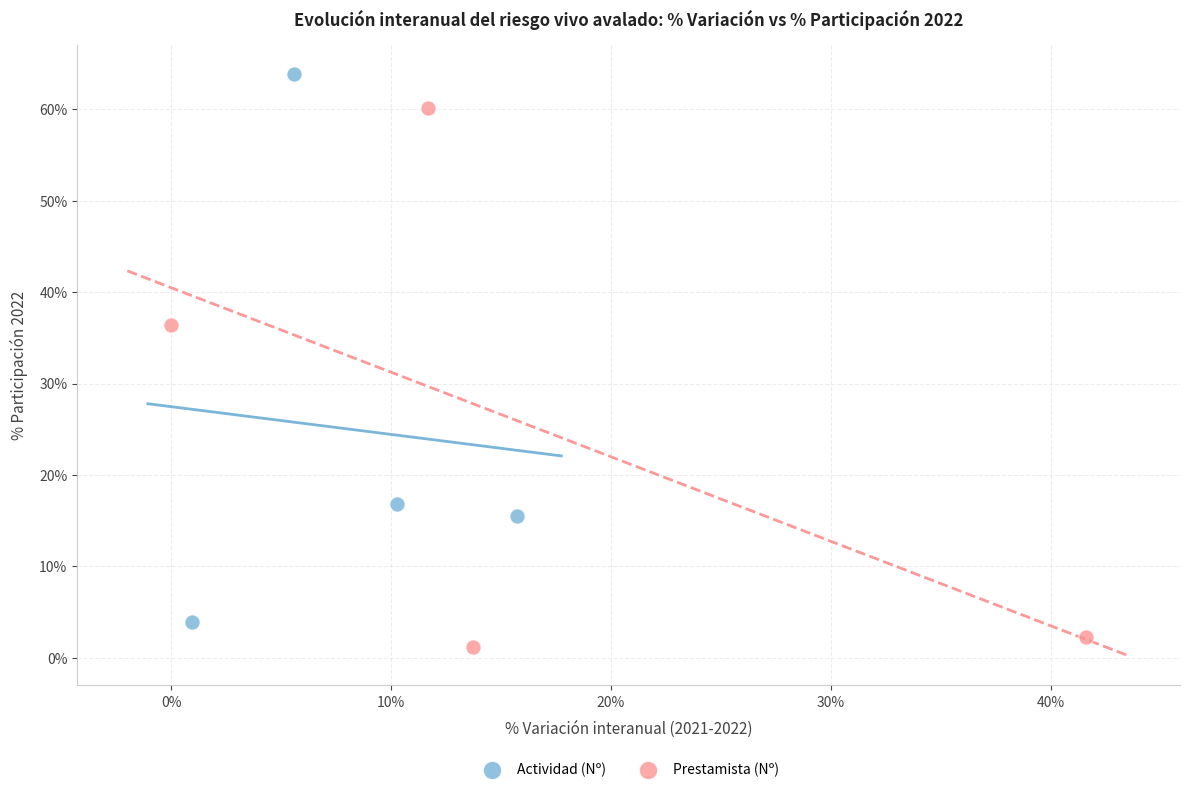

Which series reaches the maximum Y coordinate?

Actividad (Nº)